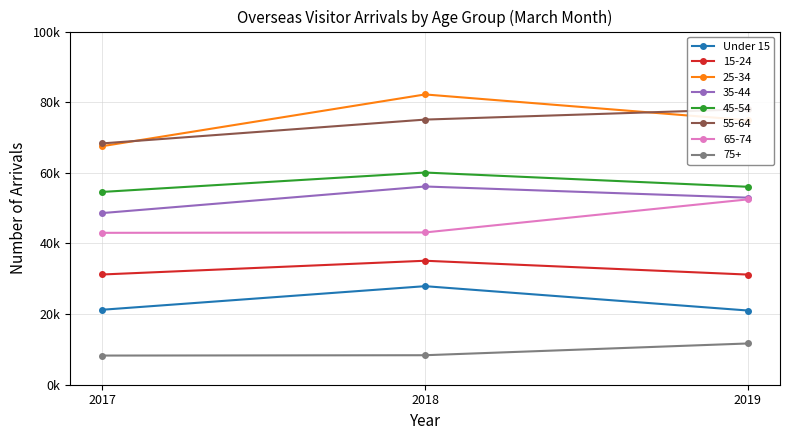

Is this an area chart (filled region under the line)?

No